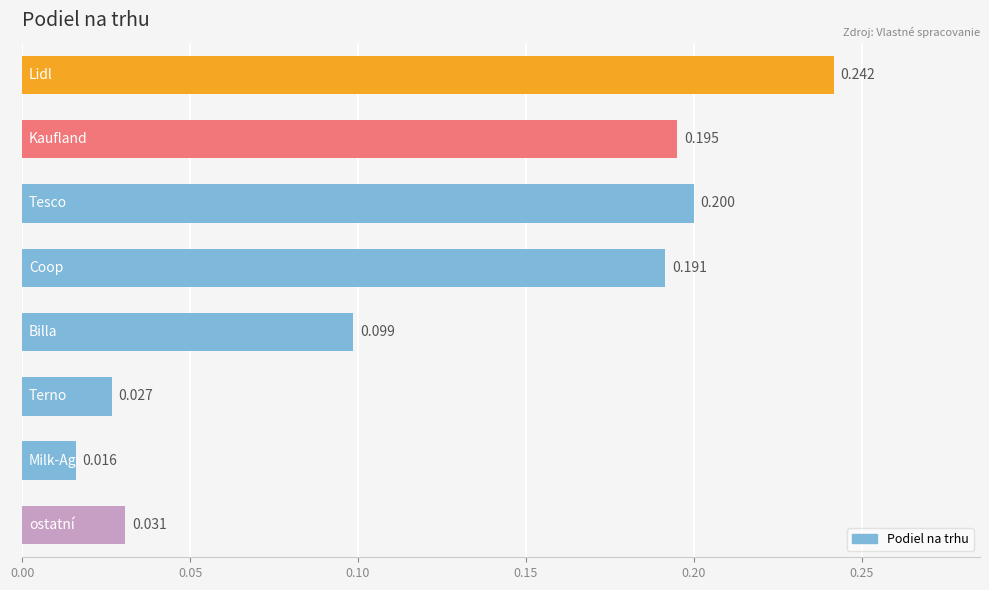

Rank the categories by value from lowest to highest.

Milk-Agro, Terno, ostatní, Billa, Coop, Kaufland, Tesco, Lidl